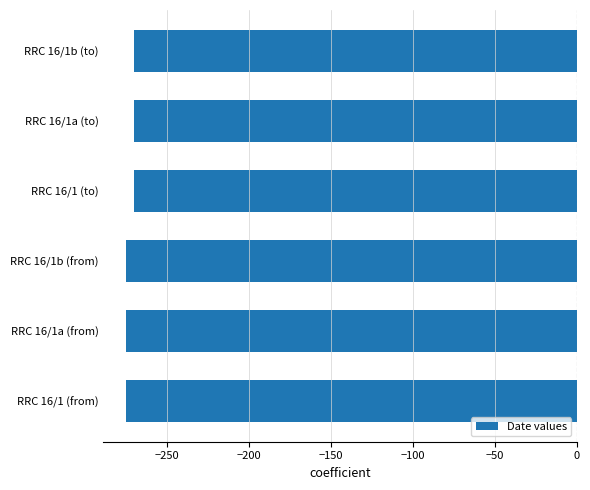

What is the sum of all values?

-1635